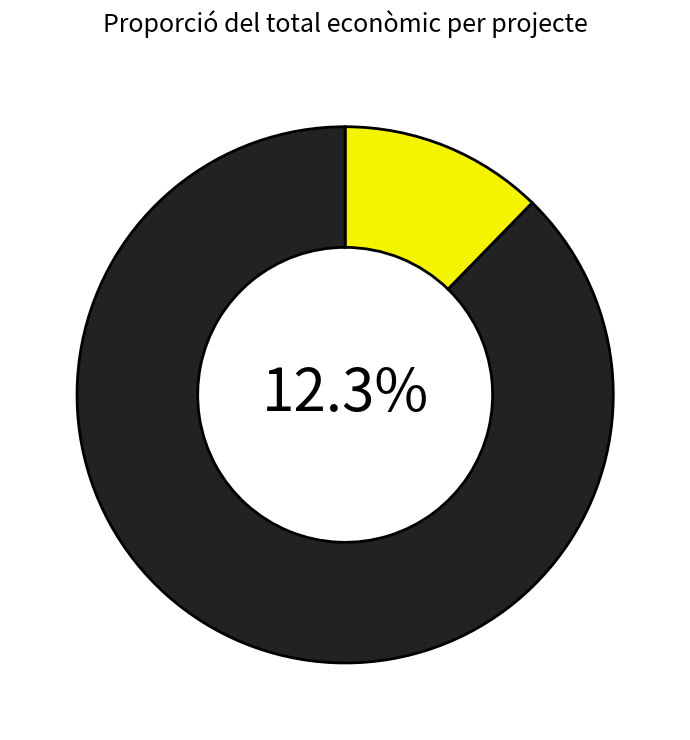

Rank the categories by value from highest to lowest.

Grup Operatiu CHAINWOOD, Grup Operatiu TIMBERTRACK